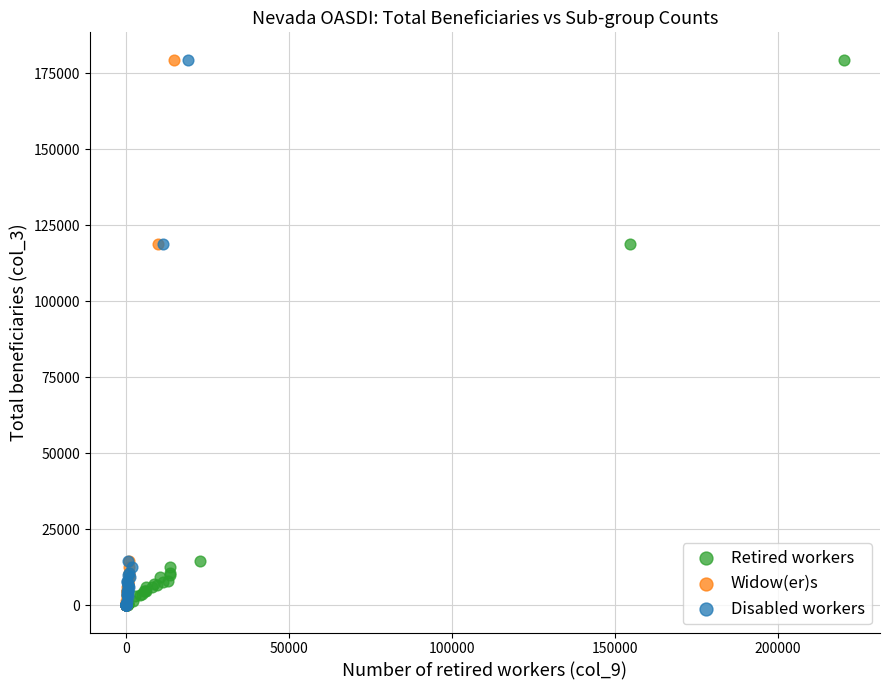

What are all the series names shown in the legend?

Retired workers, Widow(er)s, Disabled workers